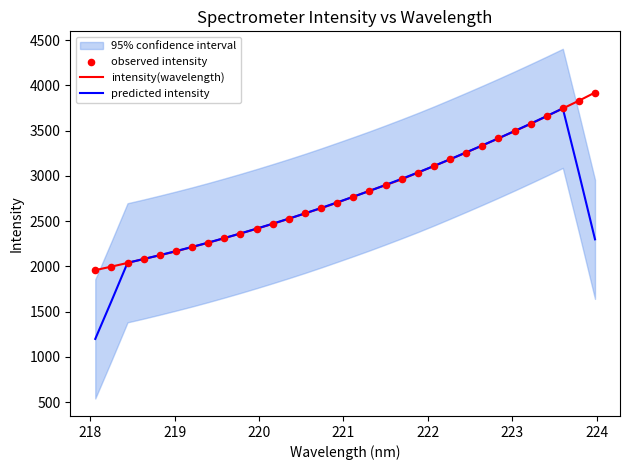

Which series contains the lowest Y value?

predicted intensity